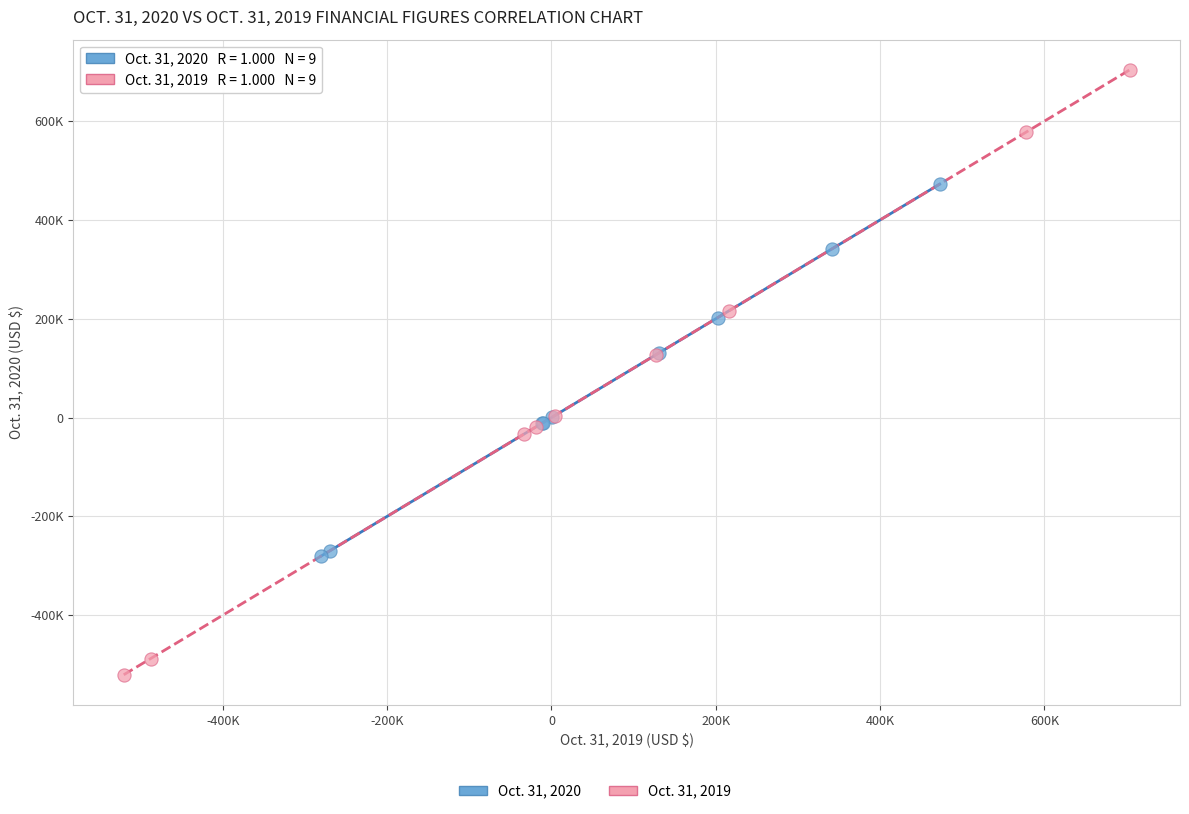

Which series contains the highest Y value?

Oct. 31, 2019